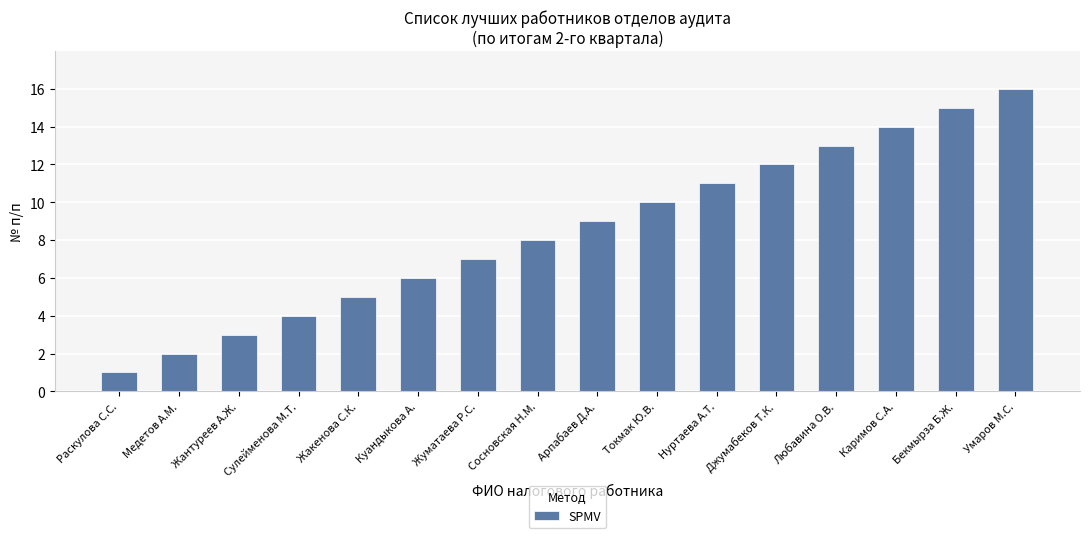

Read the value at Жантуреев А.Ж., to the nearest 5.

5